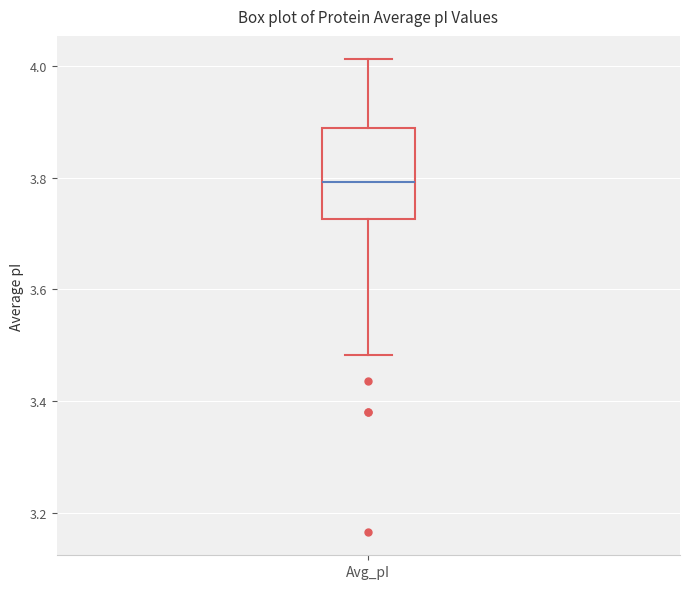

Transcribe this box plot: give where the median line is, the range the box spans, and where the two whiskers end, as read against the y-axis. The values are not printed on the chart, so give them approximately, as read against the axis.

median 3.80, box 3.72 to 3.90, whiskers 3.48 to 4.02